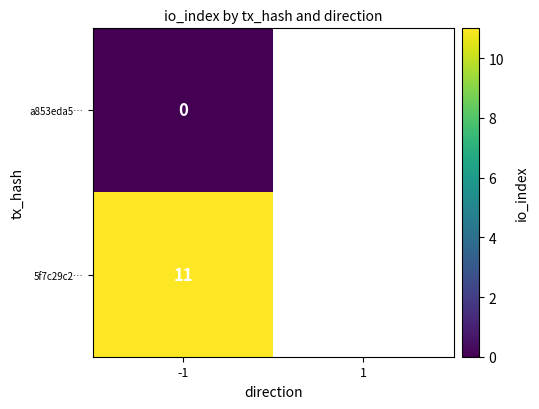

At how many categories does at least one series exceed 7?

1